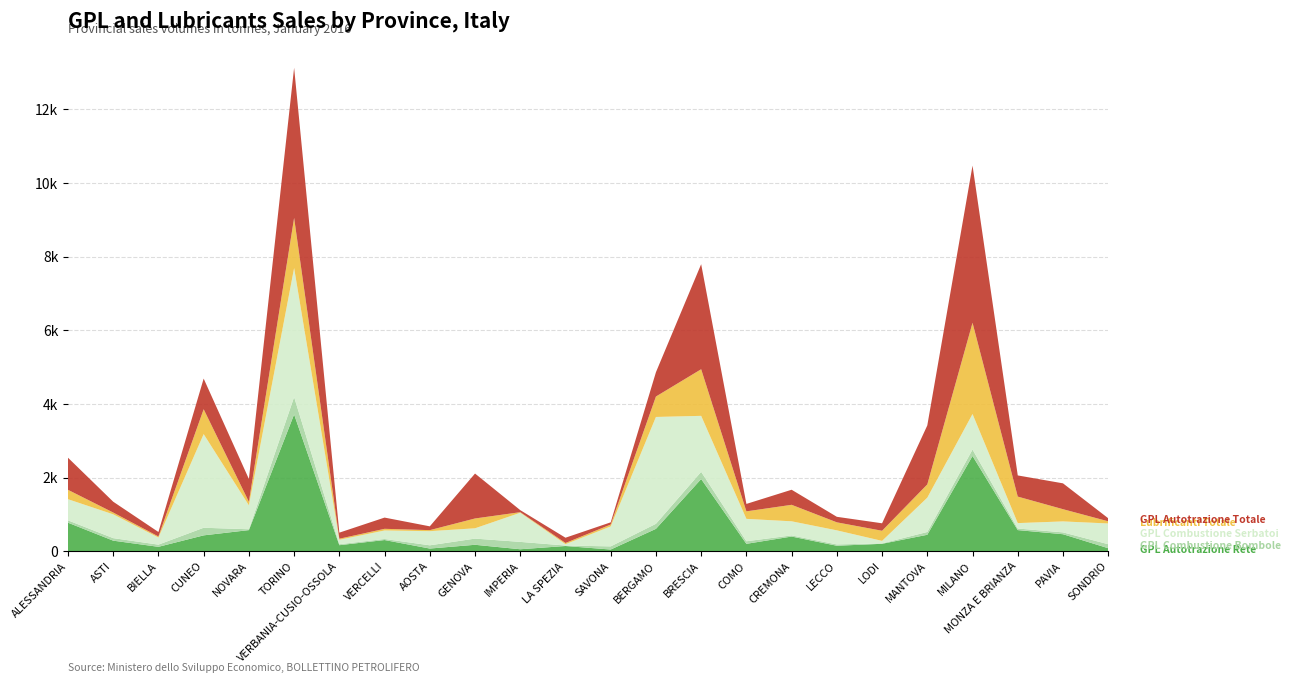

Reading left to right, what are all the values shown in this chart?

GPL Autotrazione Rete: 776	288	121	432	575	3717	165	305	74	176	55	143	47	609	1962	202	400	150	203	448	2588	575	463	83
GPL Combustione Bombole: 64	69	59	207	23	472	27	29	88	168	200	13	86	137	196	70	31	36	11	76	175	43	50	109
GPL Combustione Serbatoi: 574	646	192	2543	650	3504	120	231	384	280	791	36	542	2902	1520	608	383	382	68	932	965	147	298	563
Lubrificanti Totale: 255	49	30	676	95	1361	29	45	28	267	16	33	51	555	1266	204	448	218	275	360	2478	720	332	59
GPL Autotrazione Totale: 872	294	121	832	620	4079	165	305	103	1220	55	143	60	660	2853	202	409	150	203	1602	4269	575	702	83